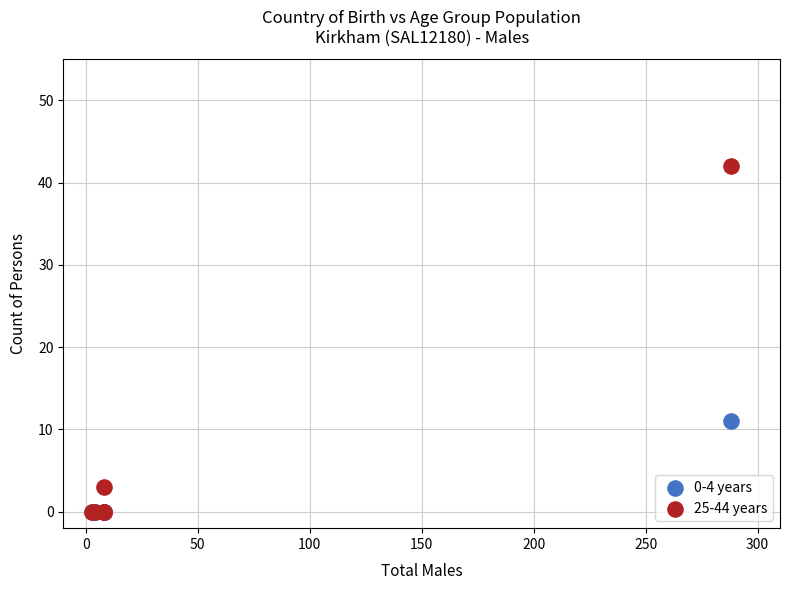

Which series has the largest Y range (max minus min)?

25-44 years